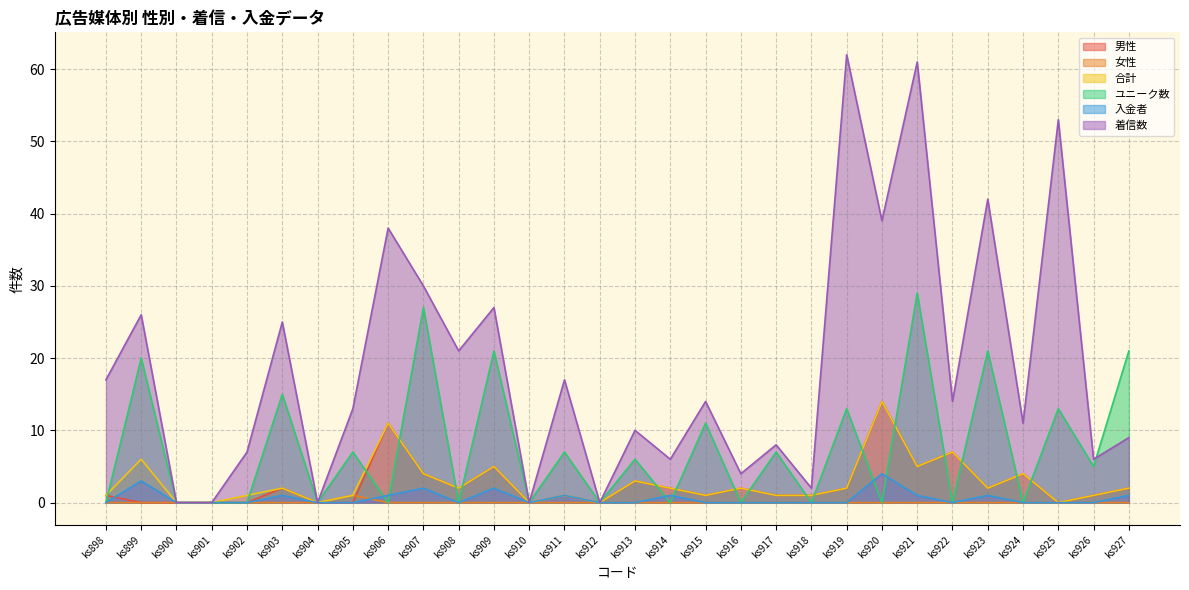

Which has a higher value, ks907 or ks906?

ks906